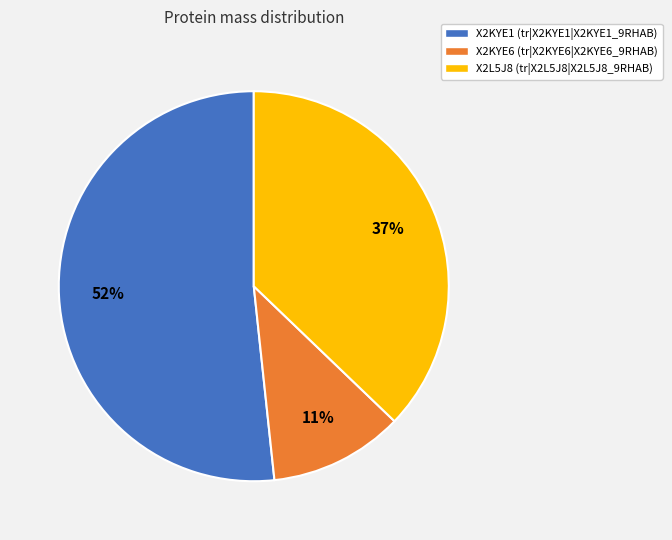

Approximately how many times larger is the value at X2L5J8 compared to X2KYE1?

0.7